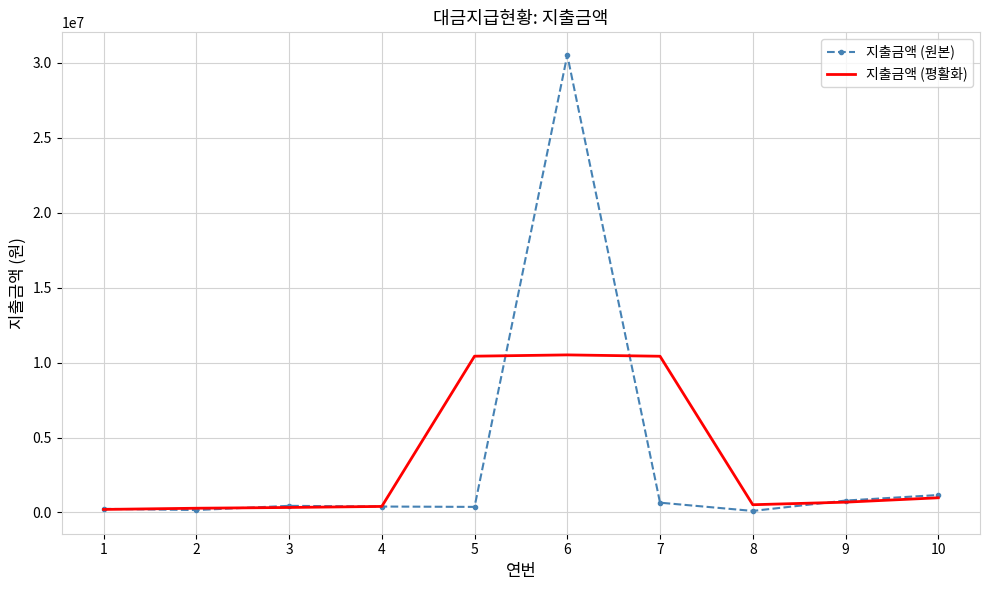

At which category is the sum across all series the highest?

6